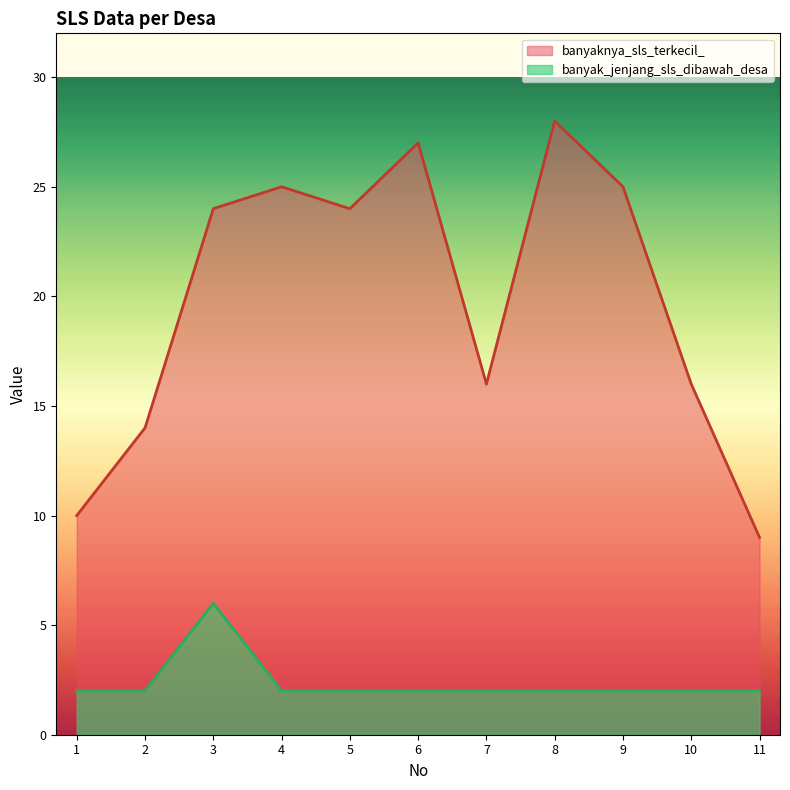

The banyak_jenjang_sls_dibawah_desa series shows 2 at 5. True or false?

True